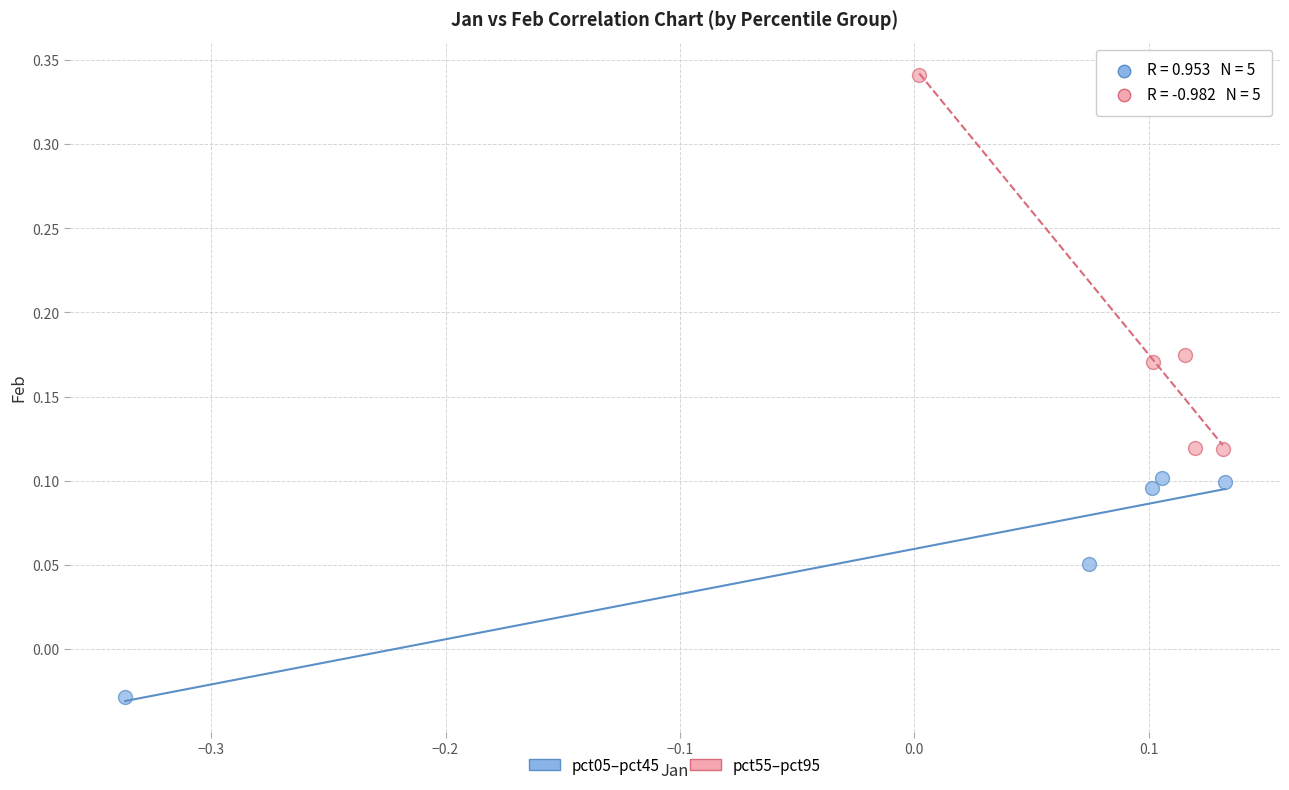

Which series reaches the maximum Y coordinate?

pct55–pct95